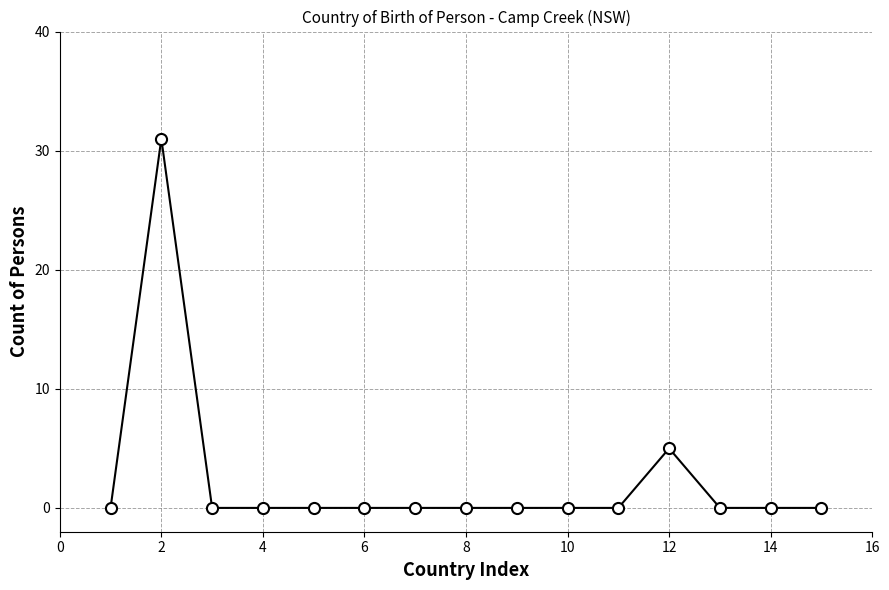

What is the difference between the second highest and minimum values?

5